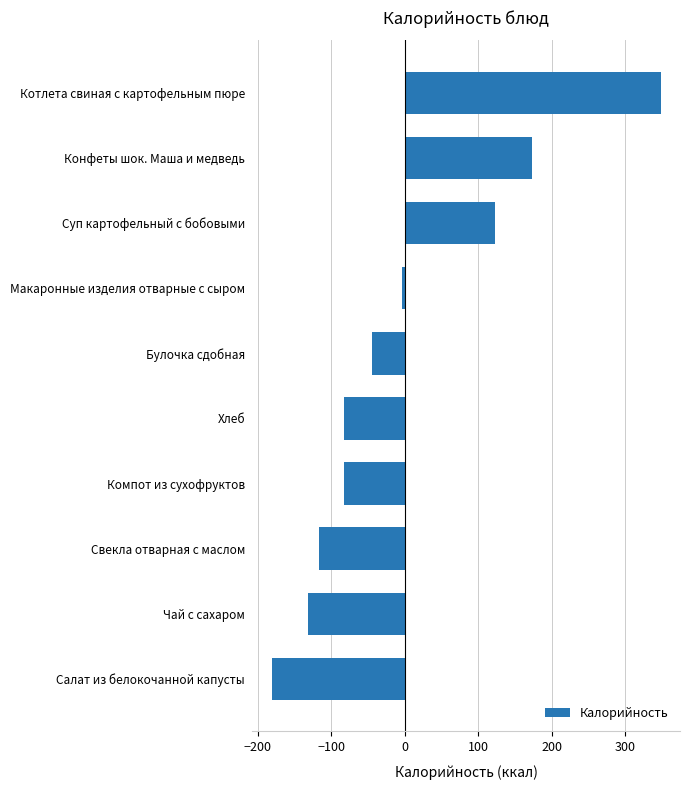

The chart shows a value of -82.1 at Хлеб. True or false?

True